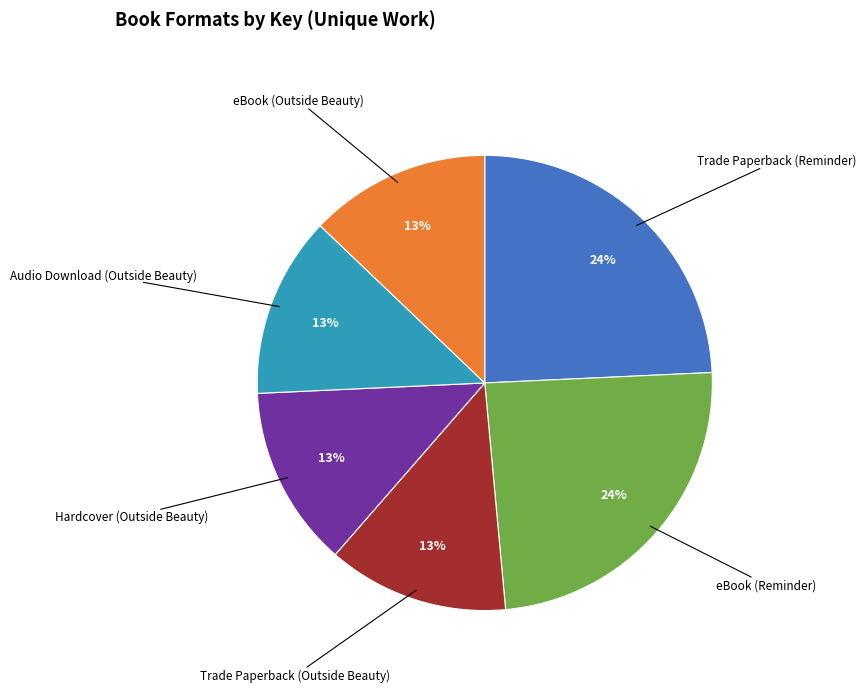

How many segments does this pie chart have?

6